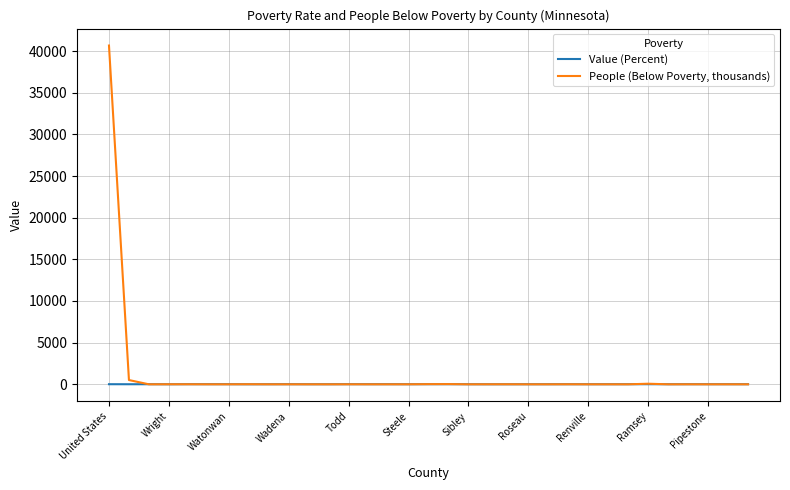

List the series in order of their overall mean, lowest first.

Value (Percent), People (Below Poverty, thousands)